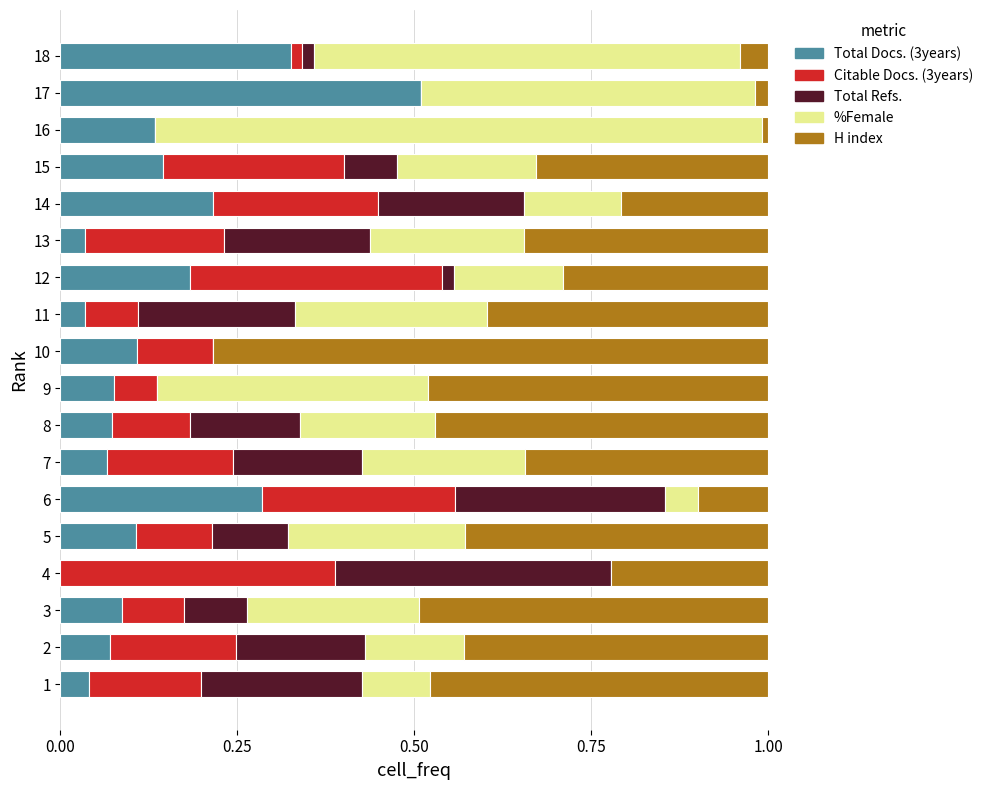

True or false: Total Docs. (3years) has a value of 0.0 at 11.

True